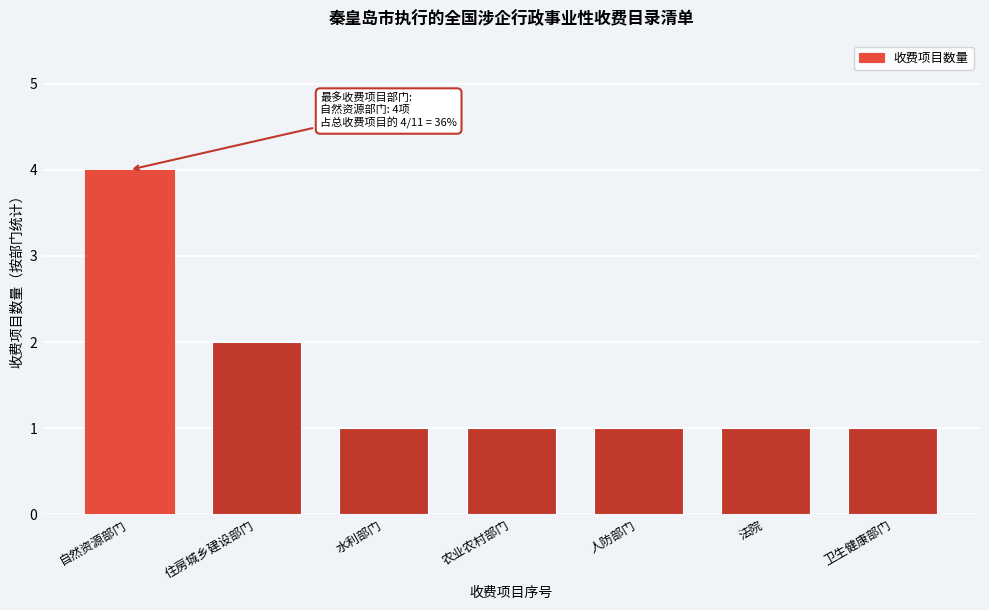

Reading left to right, what are all the values shown in this chart?

4	2	1	1	1	1	1